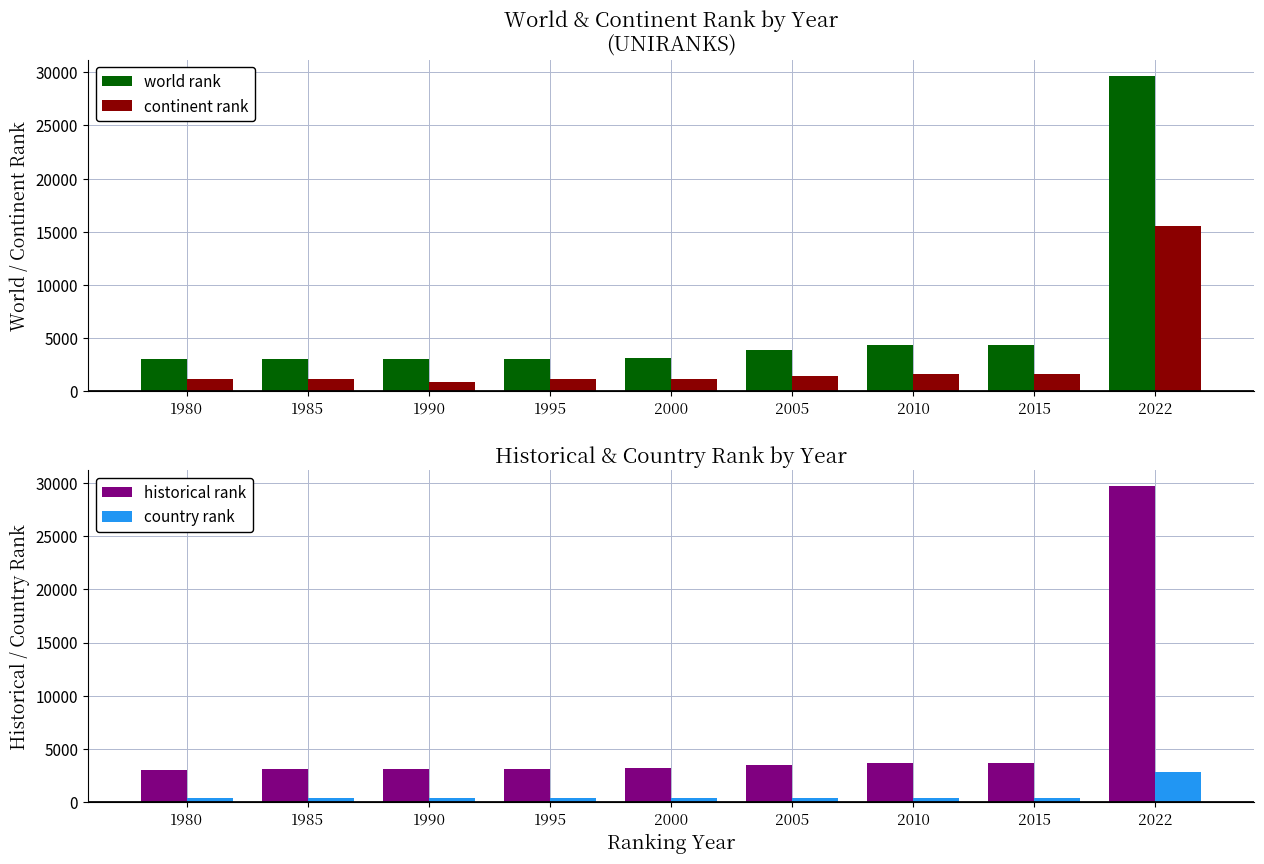

The value of world rank at 1995 is 1318. True or false?

False